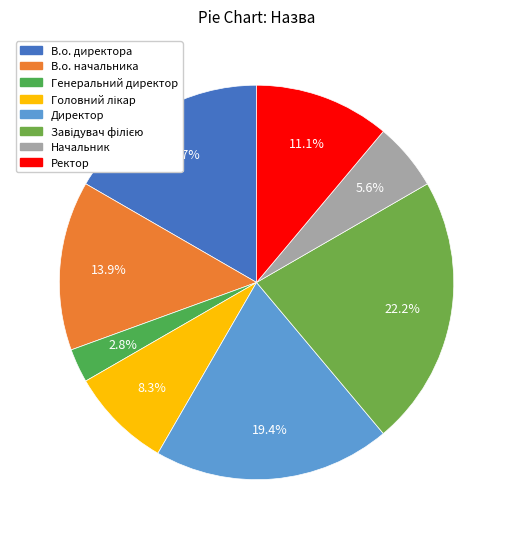

What percentage is the Директор slice, to the nearest percent?

19%